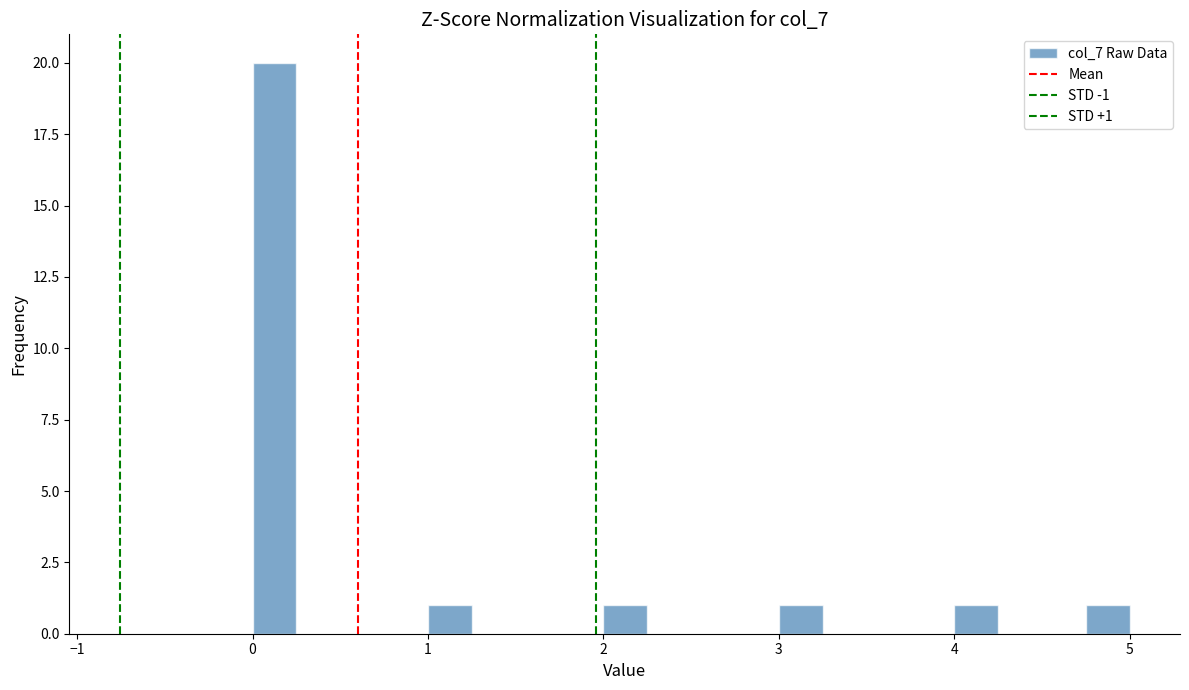

Around what value on the x-axis is the tallest bar? Give the approximate position of its centre, as read against the axis.

0.1